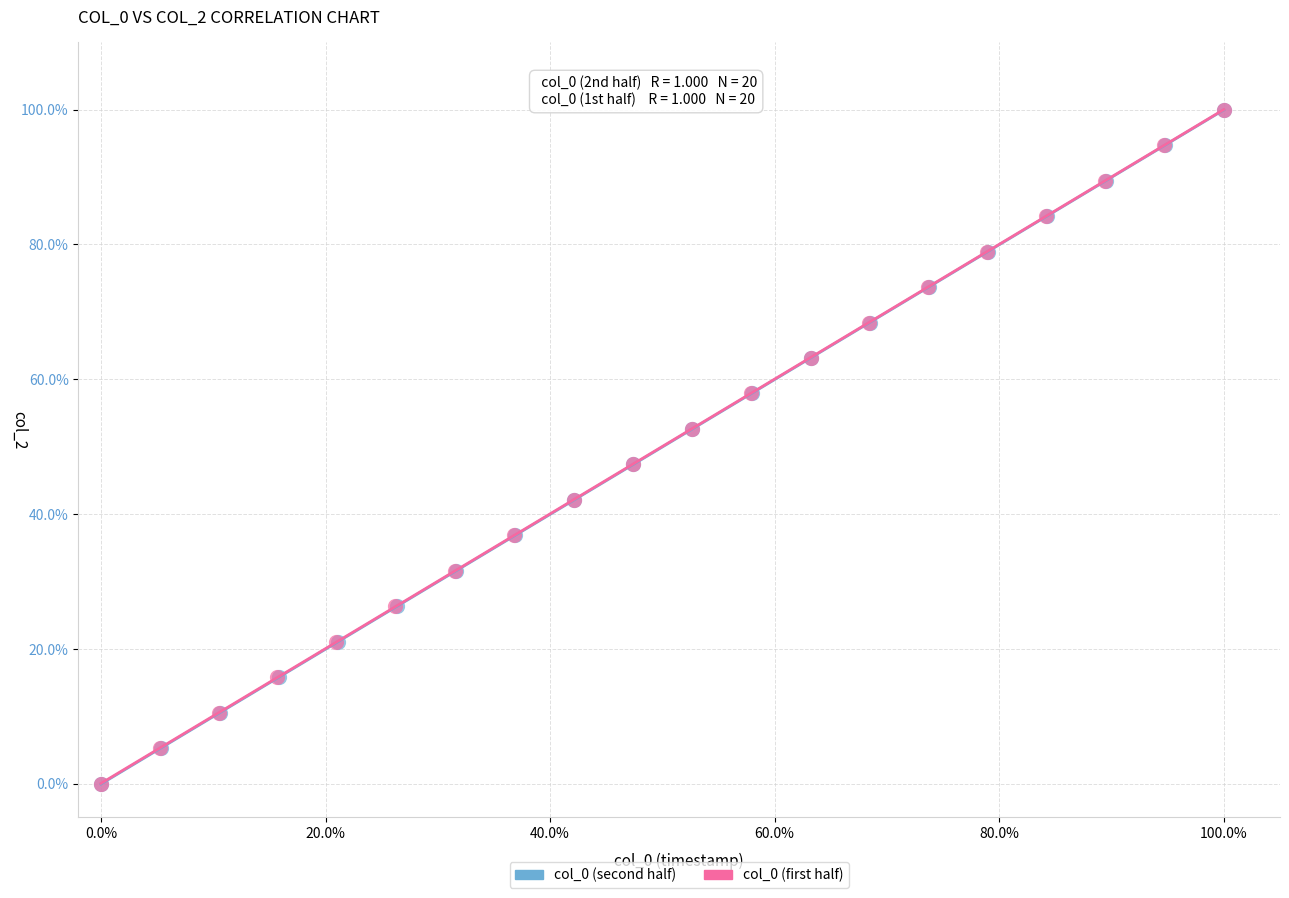

What are all the series names shown in the legend?

col_0 (second half), col_0 (first half)